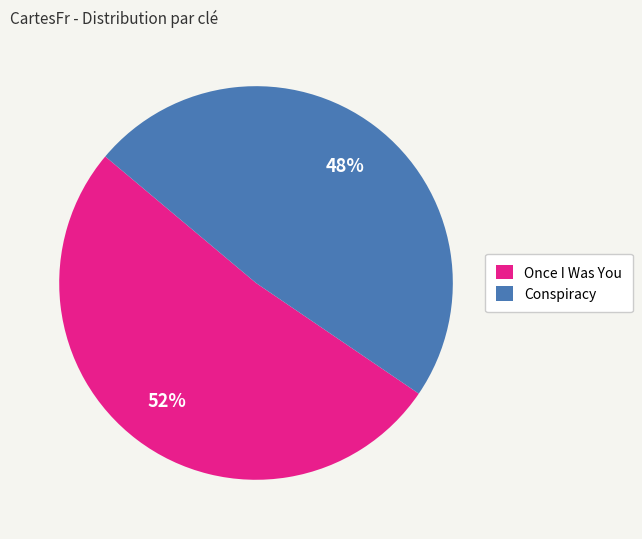

Combined, do Conspiracy and Once I Was You account for over 50%?

Yes